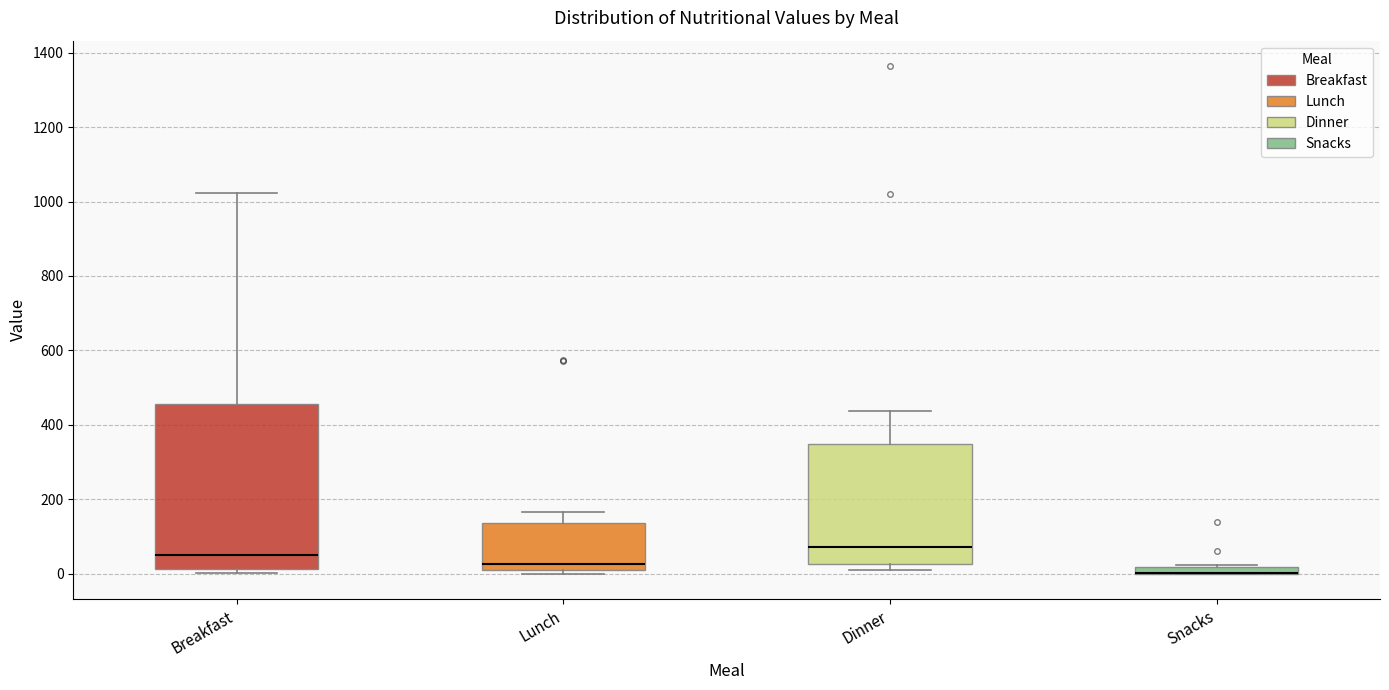

Comparing the boxes themselves (not the whiskers), which one is the tallest?

Breakfast